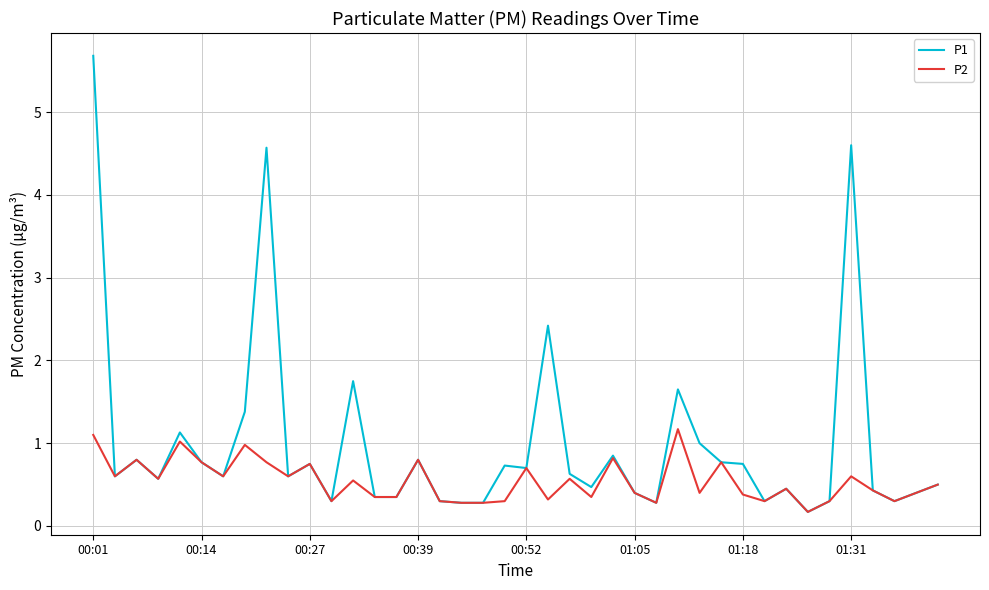

Rank the series by their average value, from highest to lowest.

P1, P2